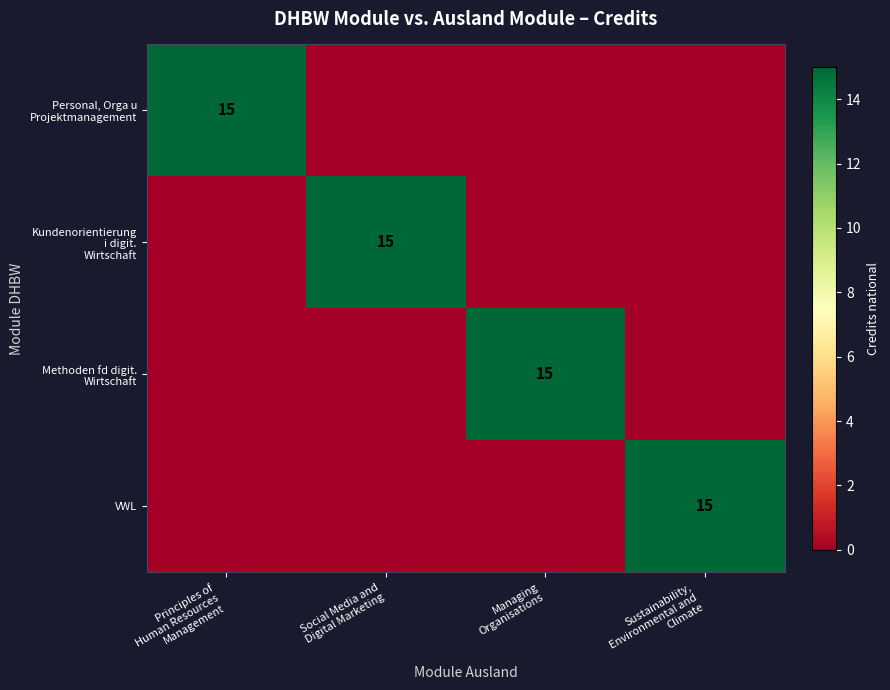

How many values in the Methoden fd digit. Wirtschaft series exceed 0?

1